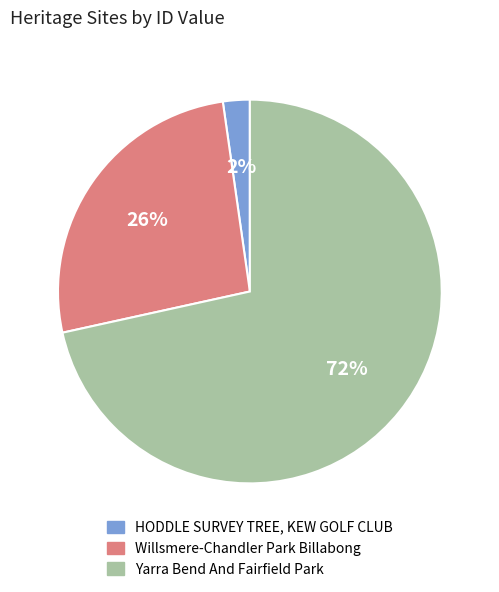

Count the number of slices in the pie.

3